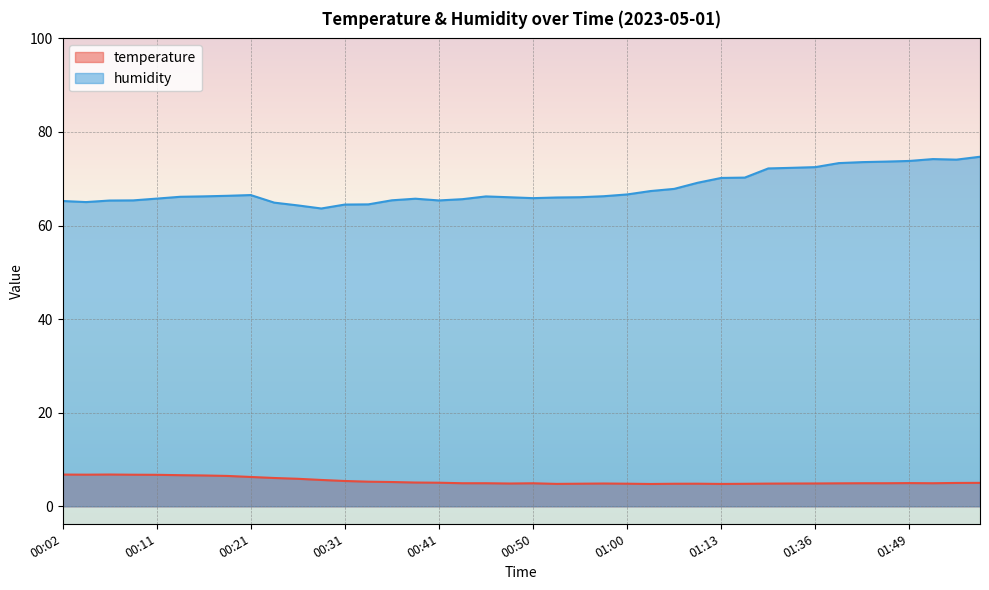

Is the value of temperature at 01:02 greater than the value of humidity at 00:53?

No